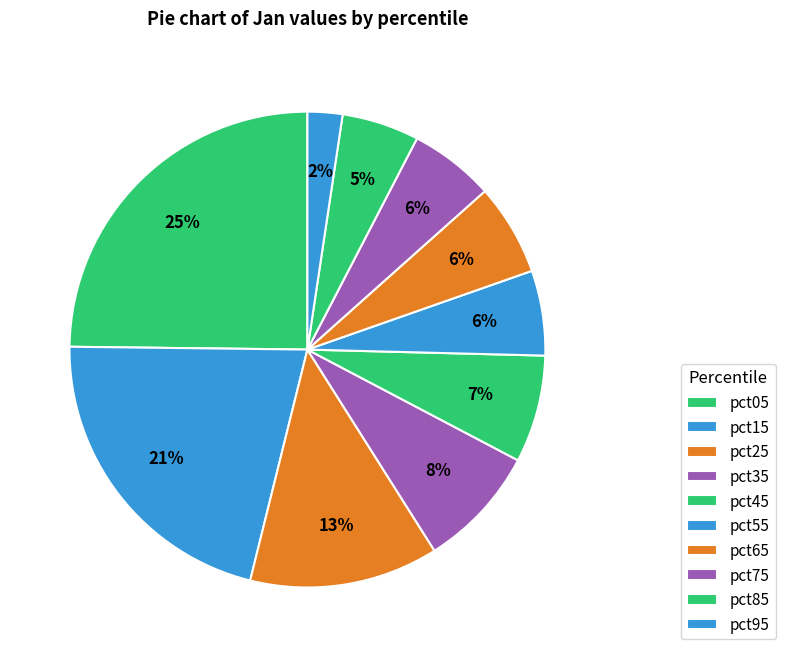

Is there any slice that represents more than half of the pie?

No